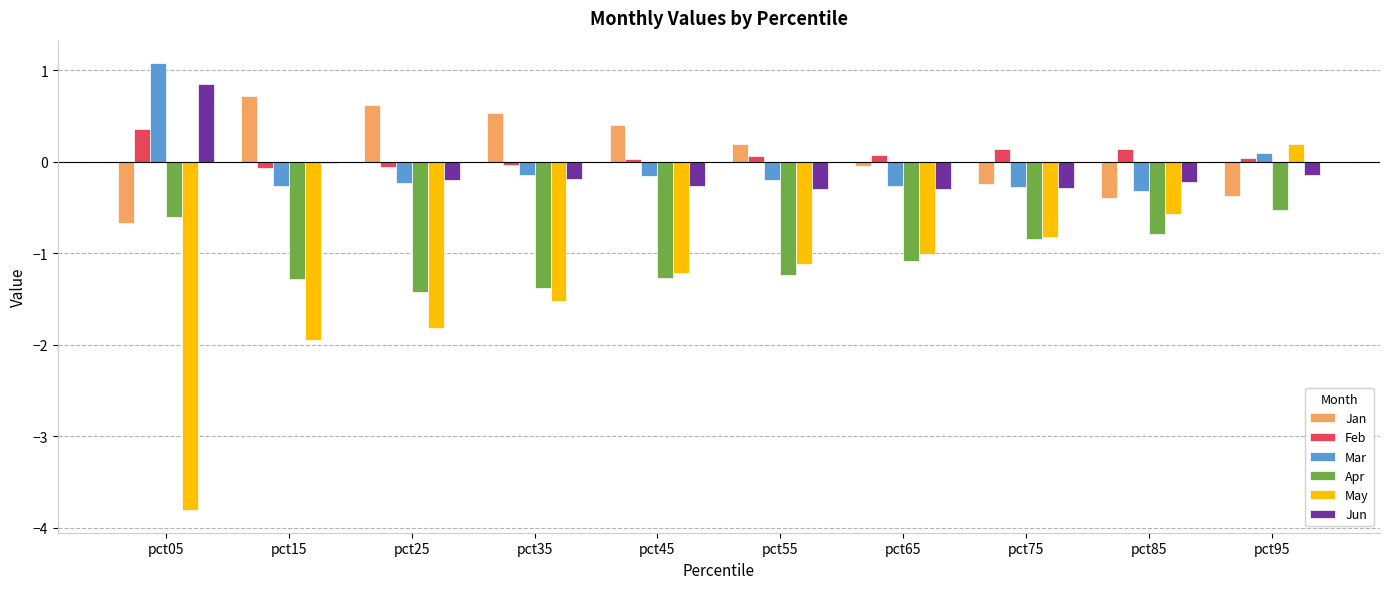

What is the sum of all Feb values?

0.7